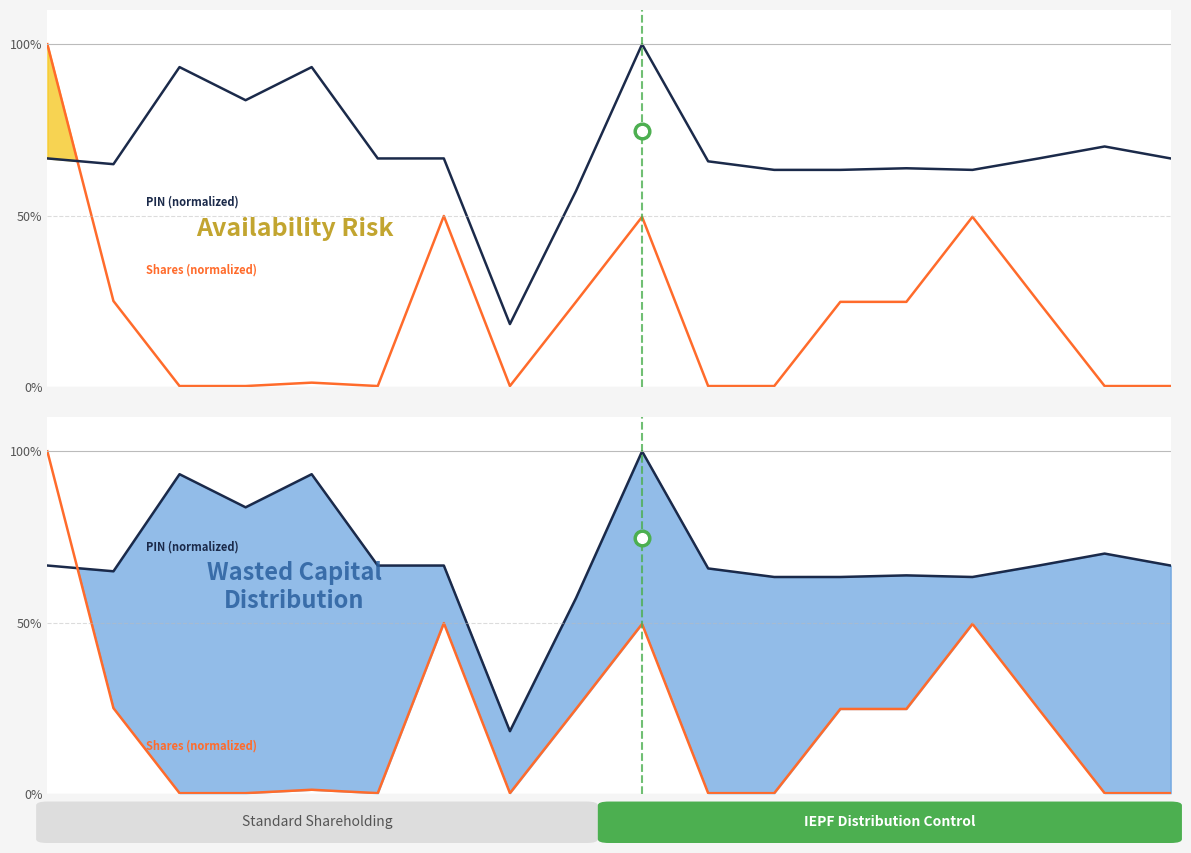

Which series changed the most between 1 and 4?

PIN (normalized)